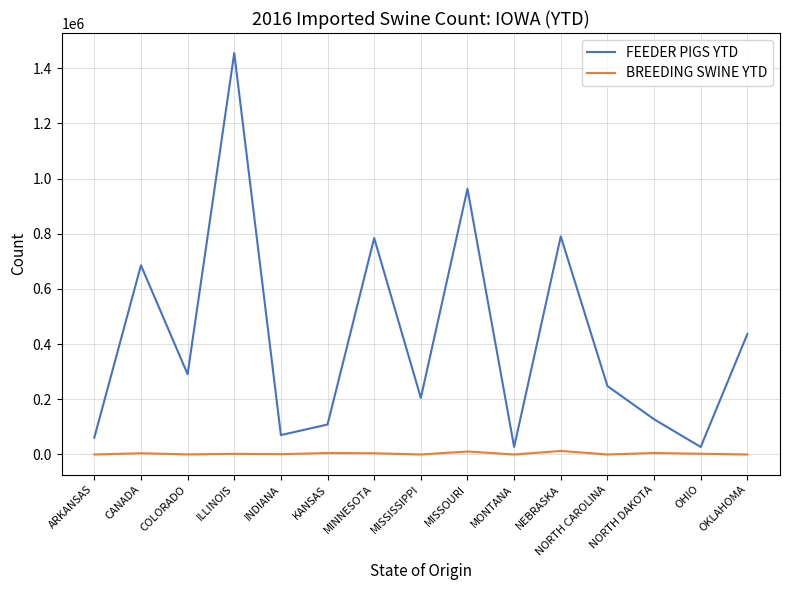

True or false: BREEDING SWINE YTD has a value of 0 at MONTANA.

True